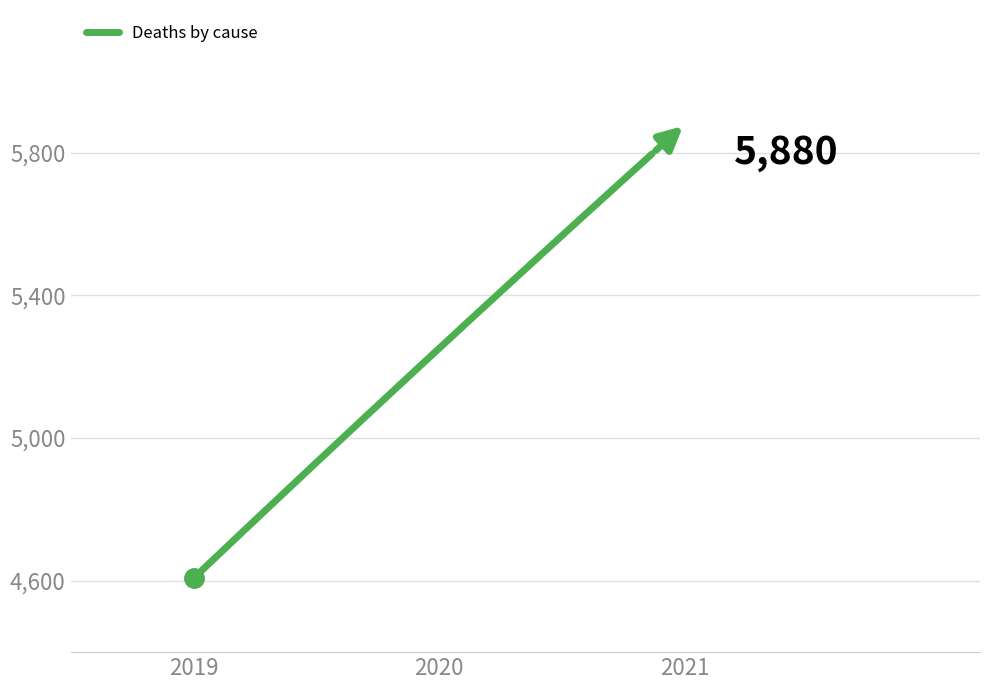

What is the smallest value displayed?

4607.0